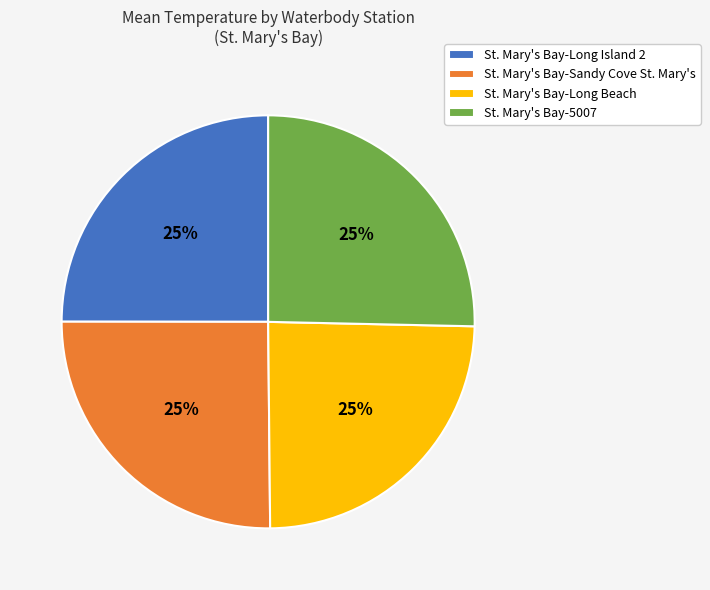

How many segments does this pie chart have?

4